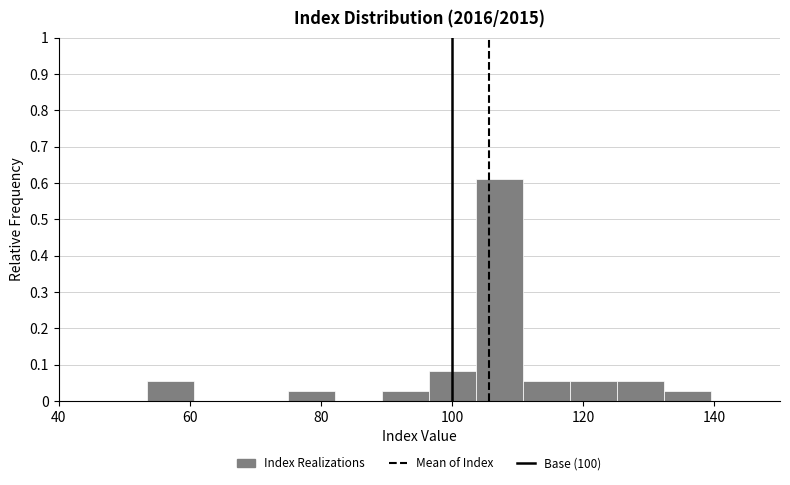

Read against the x-axis, roughly where is the centre of the tallest bar?

108